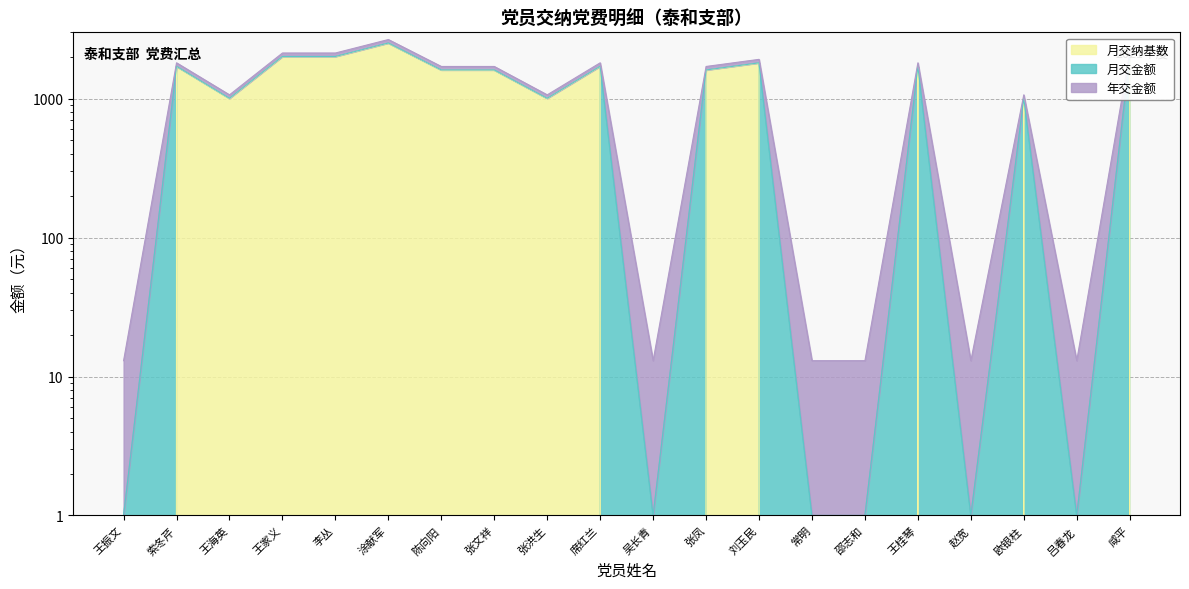

Is the value of 月交金额 at 咸平 greater than the value of 年交金额 at 吕春龙?

Yes